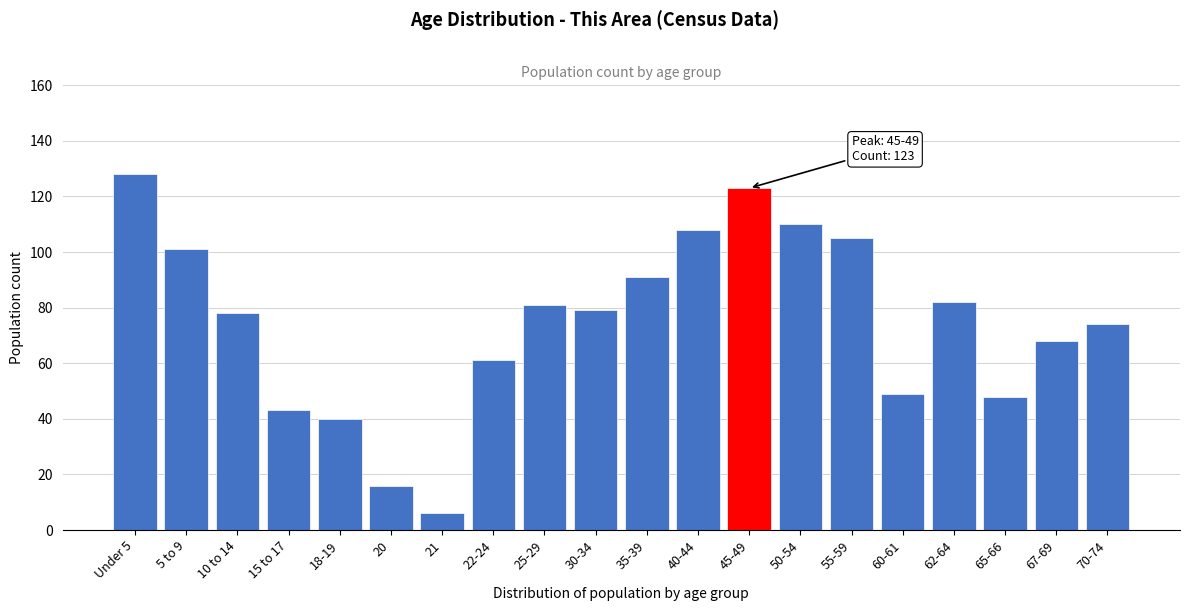

Reading left to right, transcribe all the data shown in this chart.

128	101	78	43	40	16	6	61	81	79	91	108	123	110	105	49	82	48	68	74